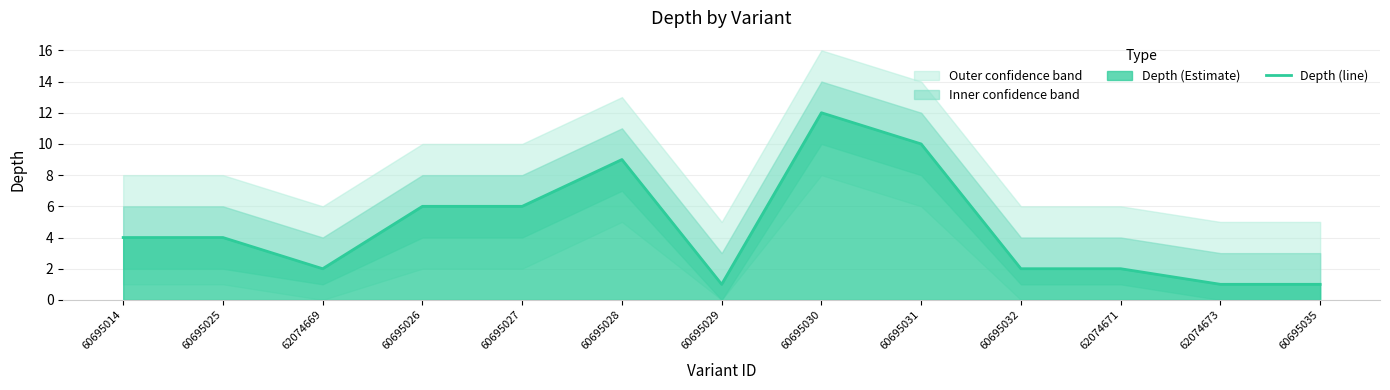

Rank the categories by value from highest to lowest.

60695030, 60695031, 60695028, 60695026, 60695027, 60695014, 60695025, 62074669, 60695032, 62074671, 60695029, 62074673, 60695035